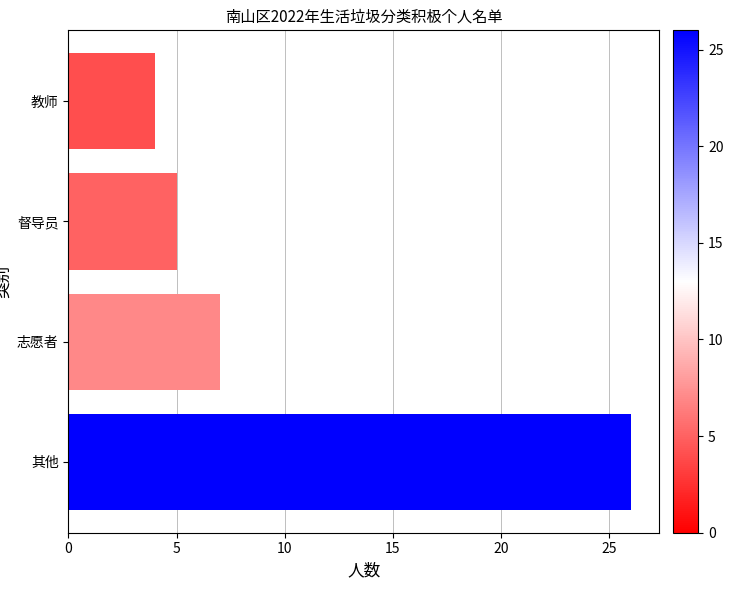

Rank the categories by value from highest to lowest.

其他, 志愿者, 督导员, 教师